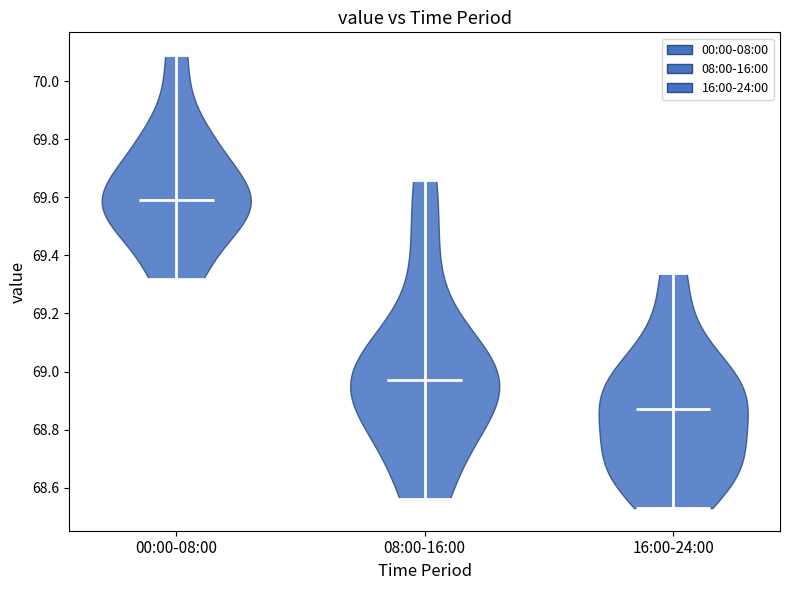

What is the lowest point the violin for 00:00-08:00 reaches on the y-axis? The values are not printed on the chart, so give them approximately, as read against the axis.

69.32